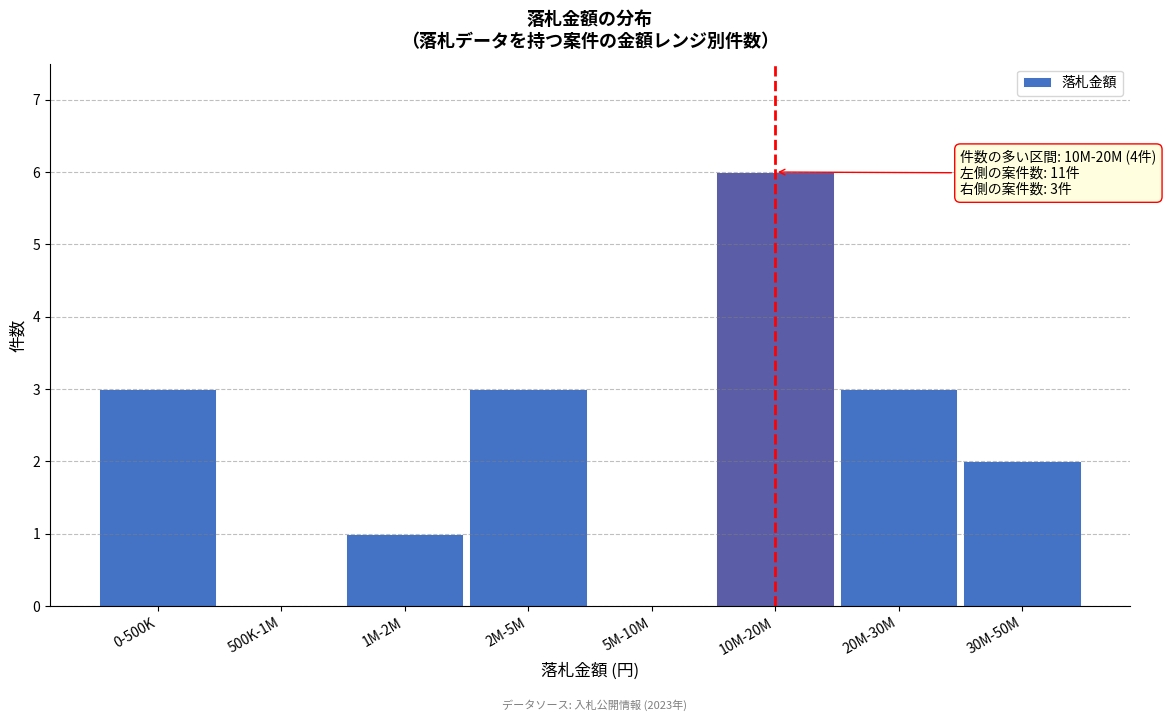

Reading right to left, what are all the values shown in this chart?

30M-50M=2	20M-30M=3	10M-20M=6	5M-10M=0	2M-5M=3	1M-2M=1	500K-1M=0	0-500K=3